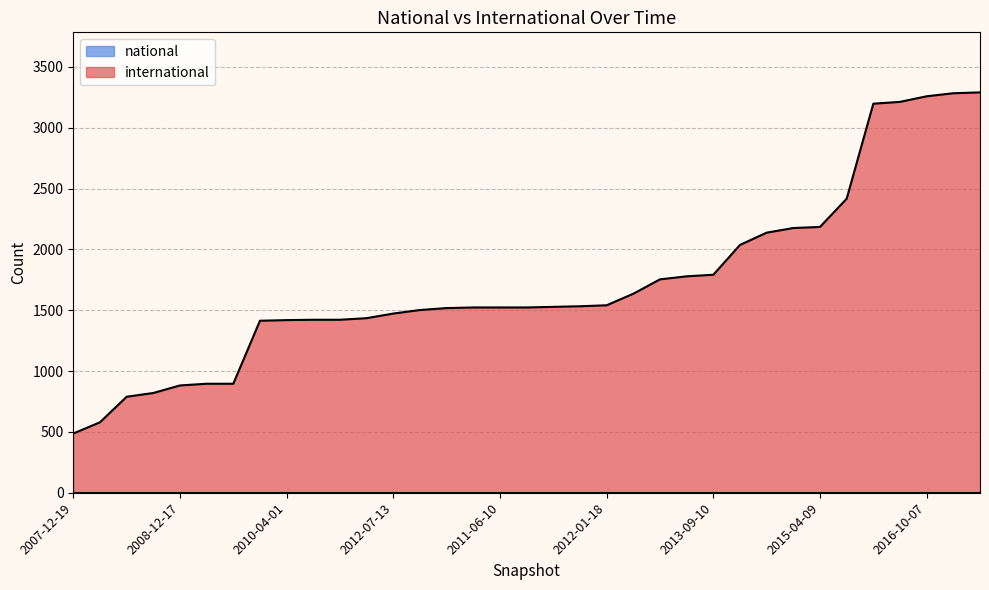

Reading right to left, transcribe all the data shown in this chart.

3291	3284	3259	3213	3198	2417	2185	2176	2138	2037	1792	1779	1754	1636	1541	1533	1528	1523	1523	1523	1518	1502	1473	1435	1422	1422	1419	1414	896	896	882	820	789	579	487